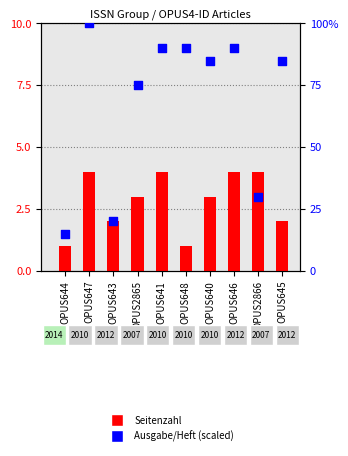

At which category is the sum across all series the highest?

OPUS647